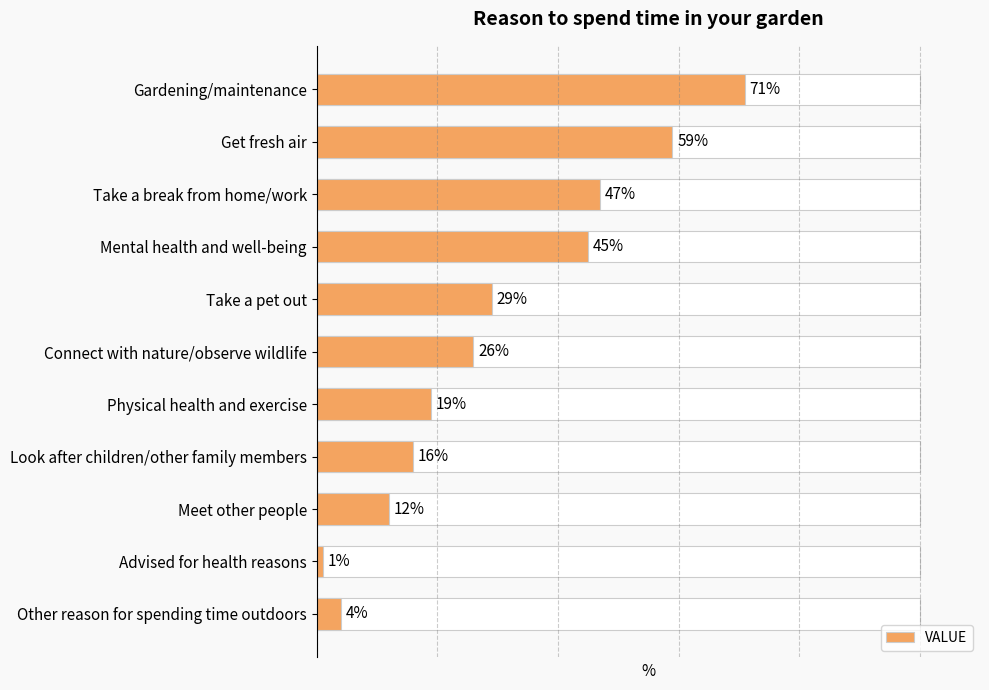

Rank the categories by value from highest to lowest.

Gardening/maintenance, Get fresh air, Take a break from home/work, Mental health and well-being, Take a pet out, Connect with nature/observe wildlife, Physical health and exercise, Look after children/other family members, Meet other people, Other reason for spending time outdoors, Advised for health reasons